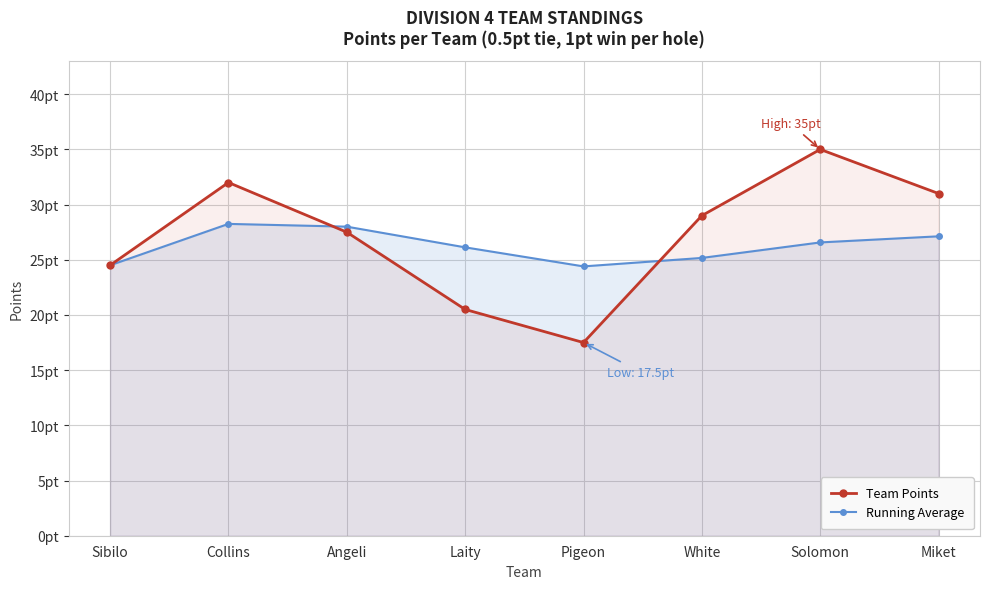

How many lines are shown in the chart?

2